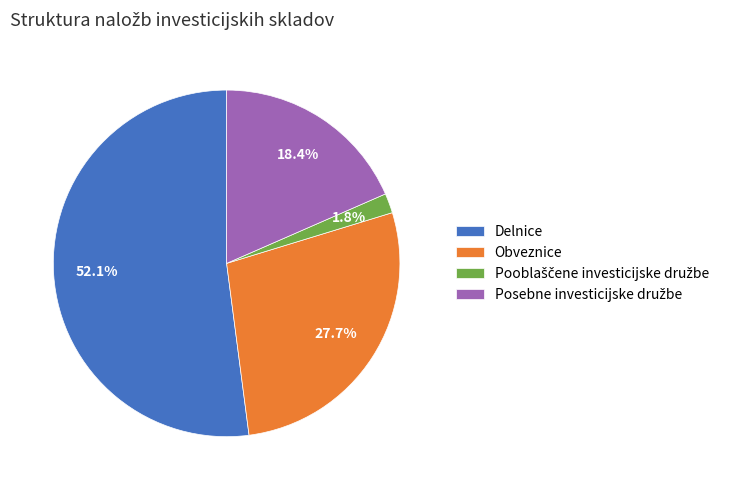

What percentage is the Obveznice slice, to the nearest percent?

28%